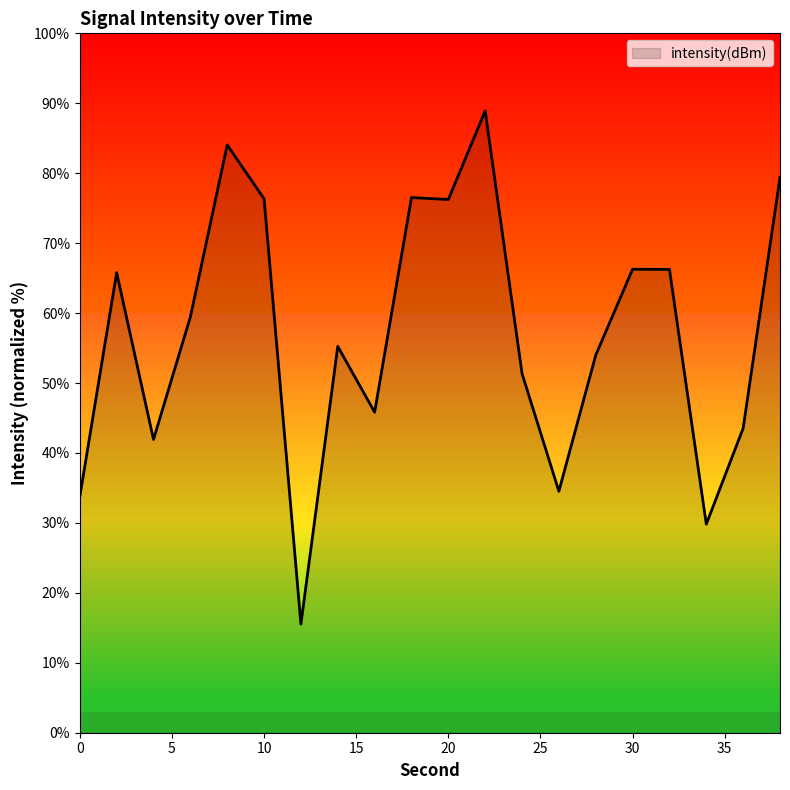

What is the average value?

57.2